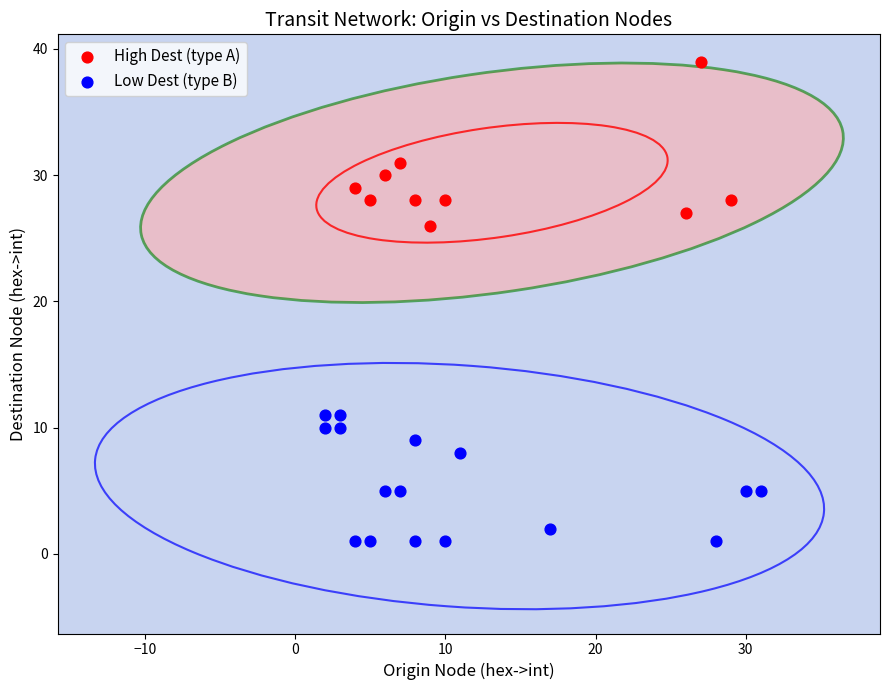

Which series has the widest spread of Y values?

High Dest (type A)